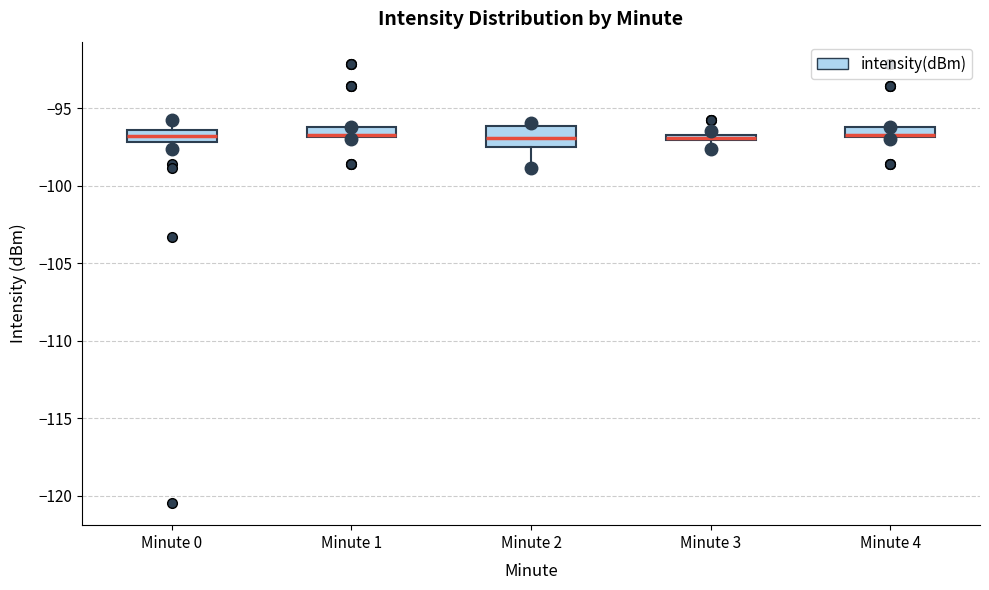

Which box is the tallest, from its lower edge to its upper edge?

Minute 2